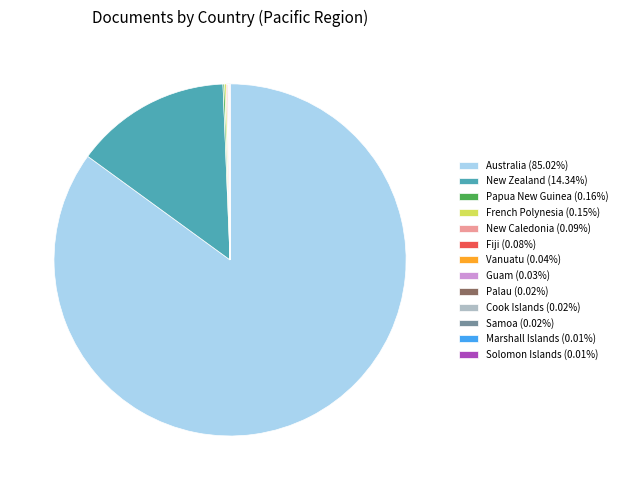

What is the ratio of the value at Australia (85.02%) to the value at New Zealand (14.34%)?

5.9